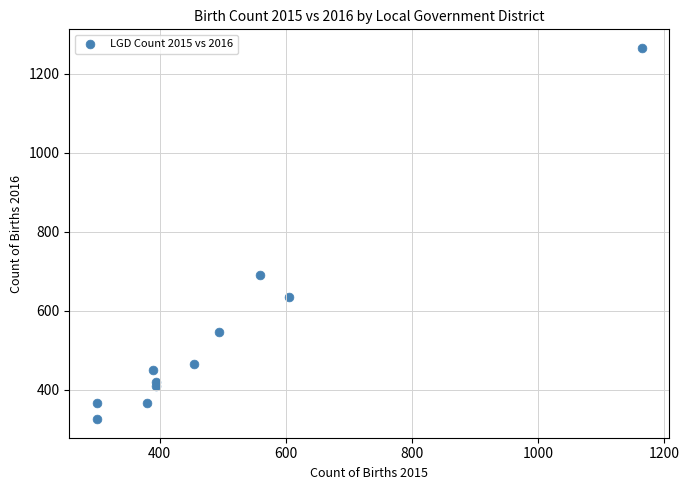

What Y value in the scatter plot is closest to 795?

690